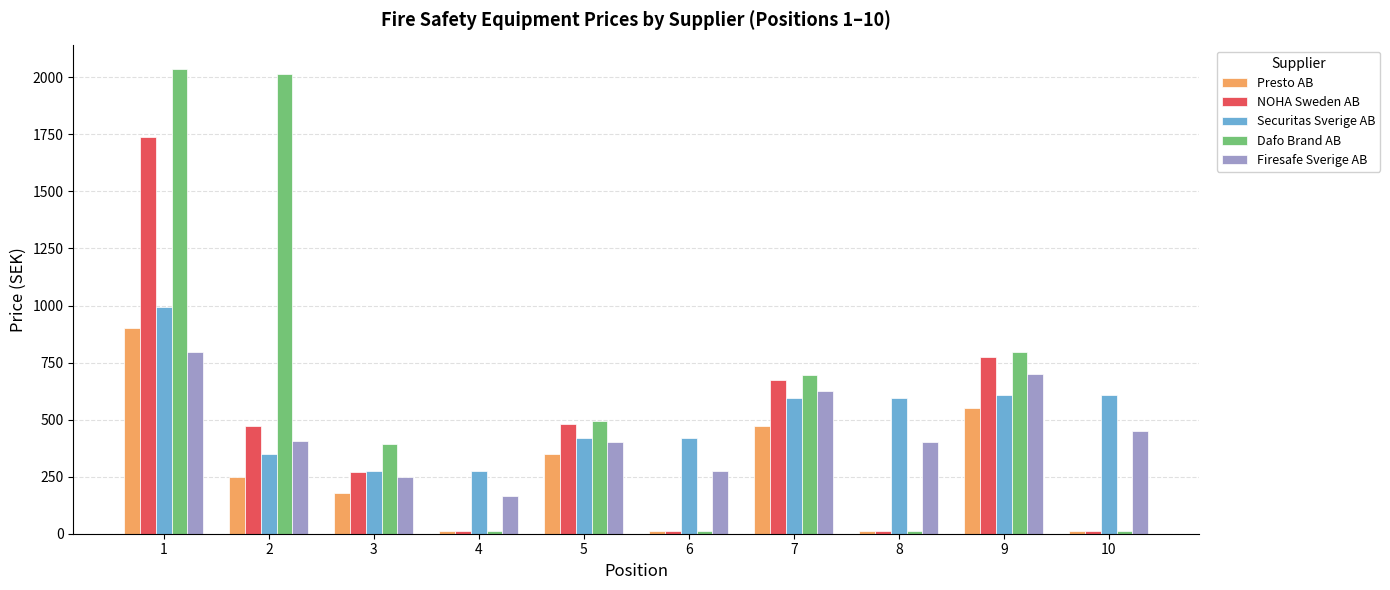

What is the average value of the Presto AB series?

274